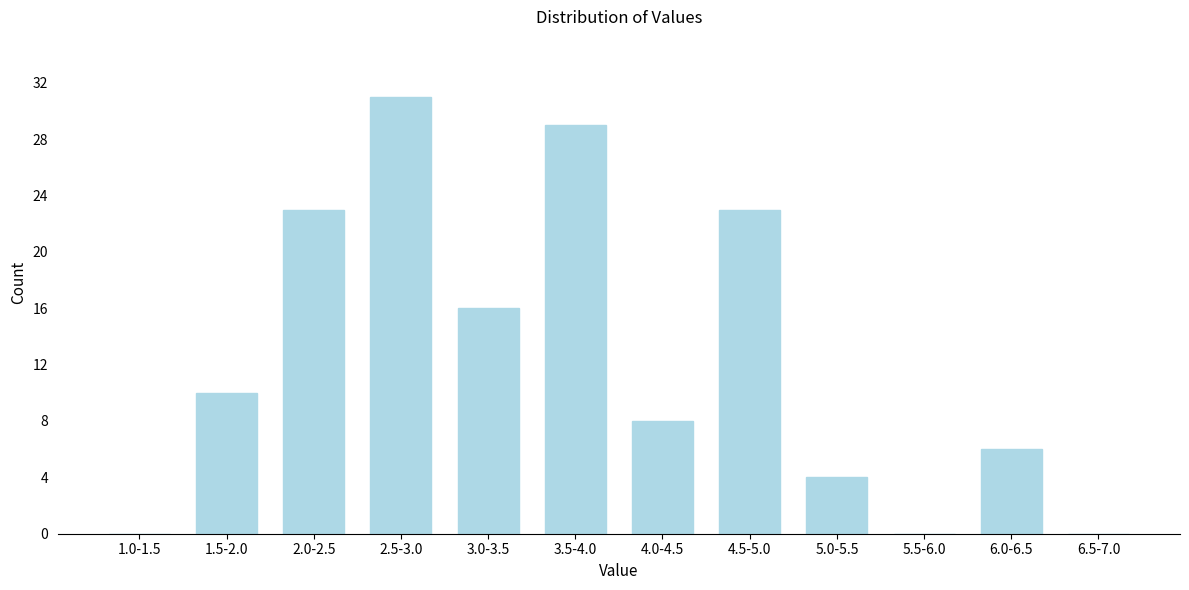

Reading left to right, extract all data points from this chart.

1.0-1.5=0	1.5-2.0=10	2.0-2.5=23	2.5-3.0=31	3.0-3.5=16	3.5-4.0=29	4.0-4.5=8	4.5-5.0=23	5.0-5.5=4	5.5-6.0=0	6.0-6.5=6	6.5-7.0=0